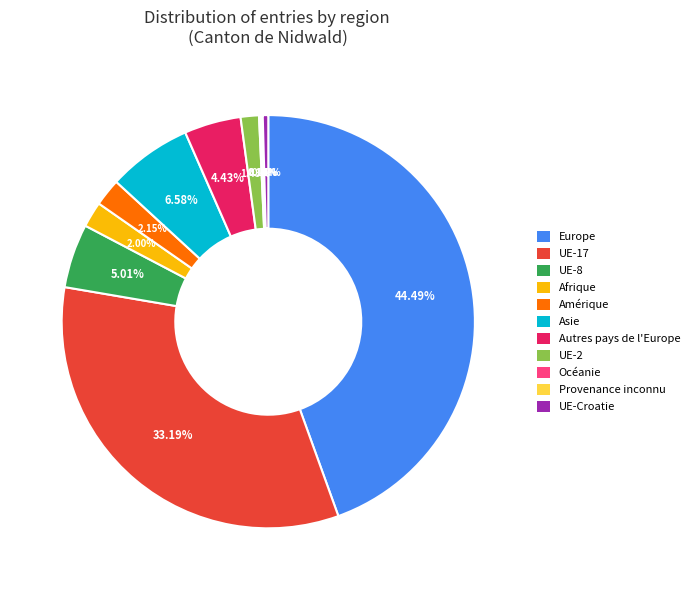

Is there a majority slice in this chart?

No